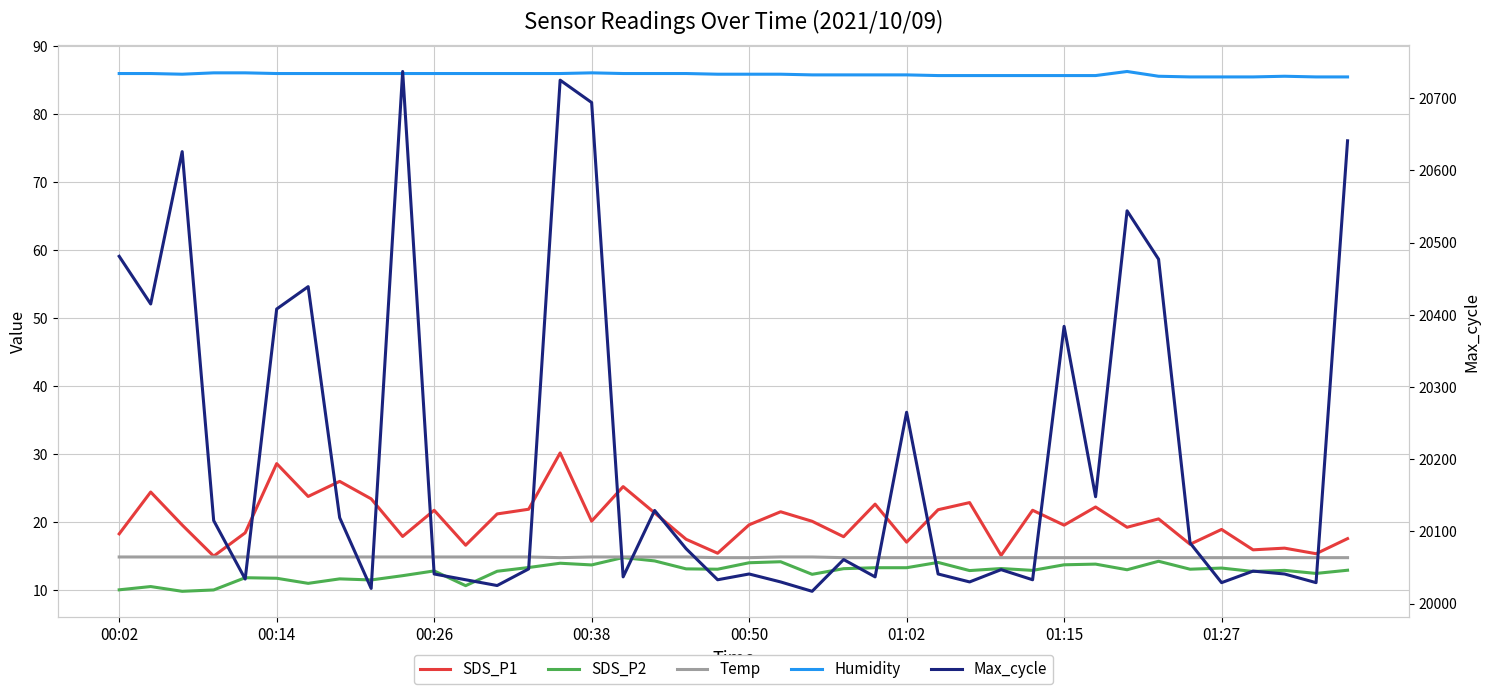

What is the value of the SDS_P2 point at the 12th from the left?

10.7